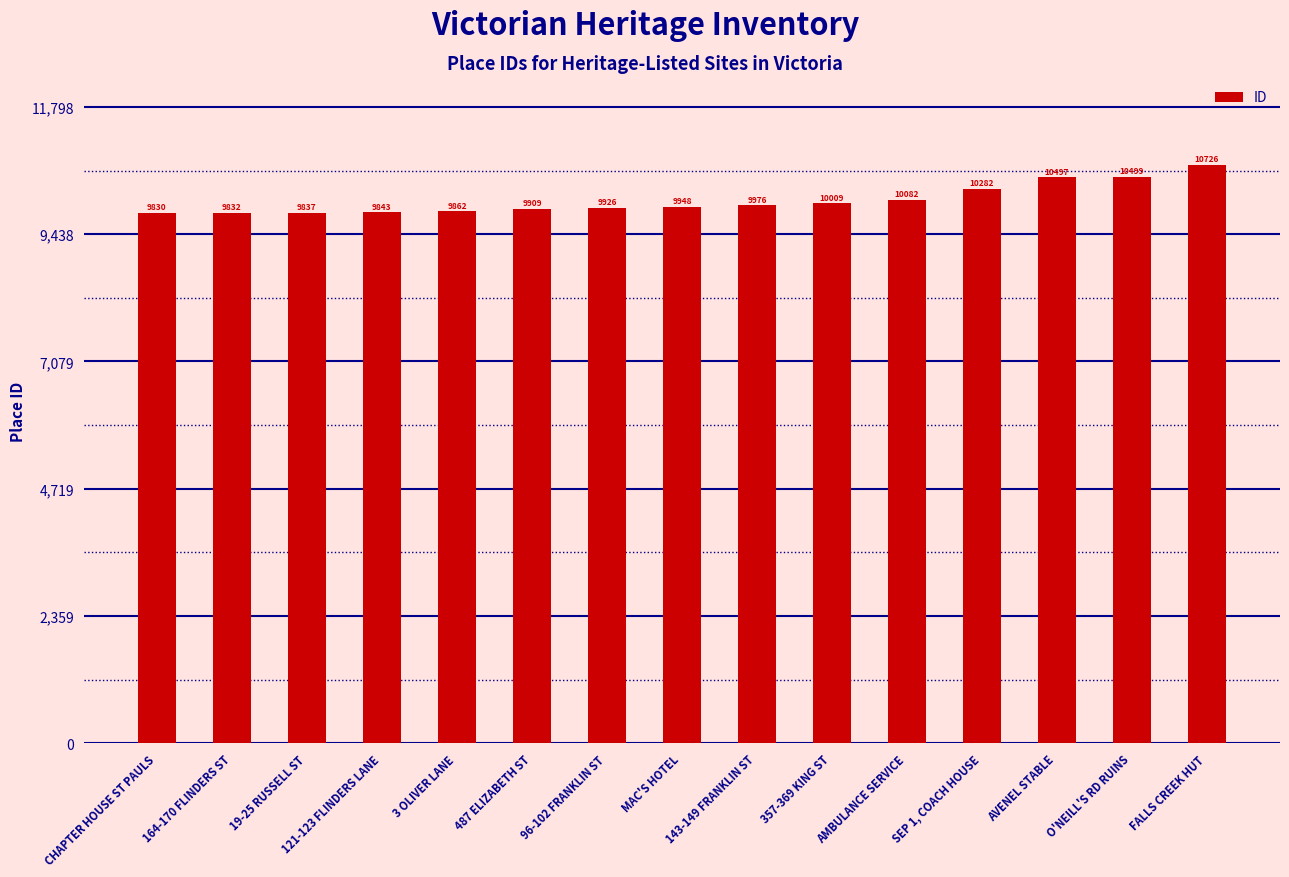

What is the label of the 9th bar from the left?

143-149 FRANKLIN ST